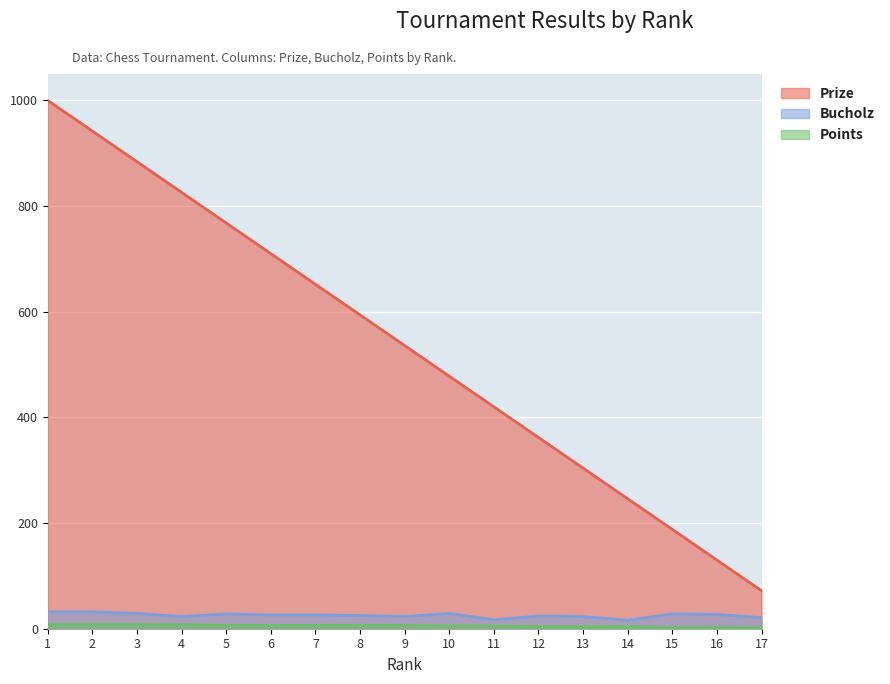

How many lines are shown in the chart?

3